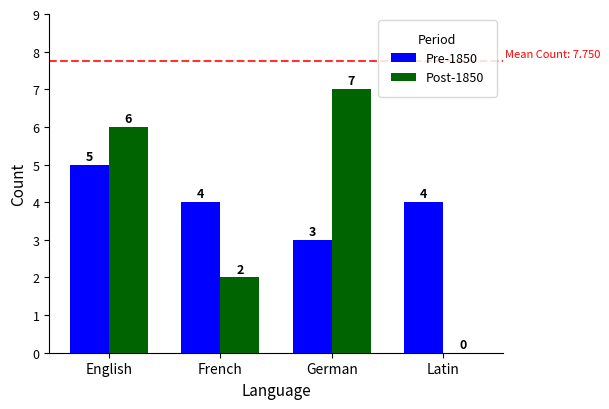

What are all the series names shown in the legend?

Pre-1850, Post-1850